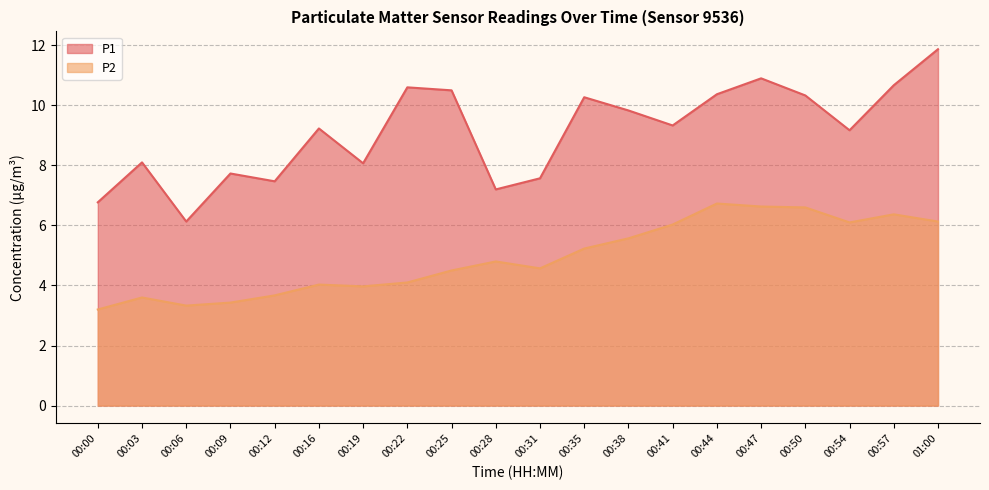

What is the label of the 6th point from the right?

00:44